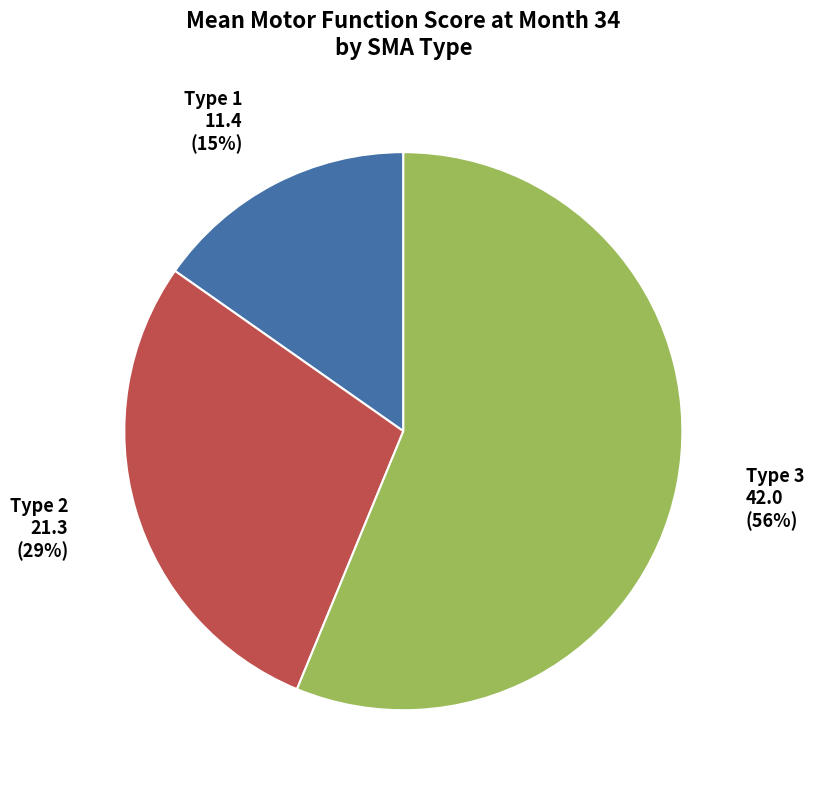

Is there a majority slice in this chart?

Yes